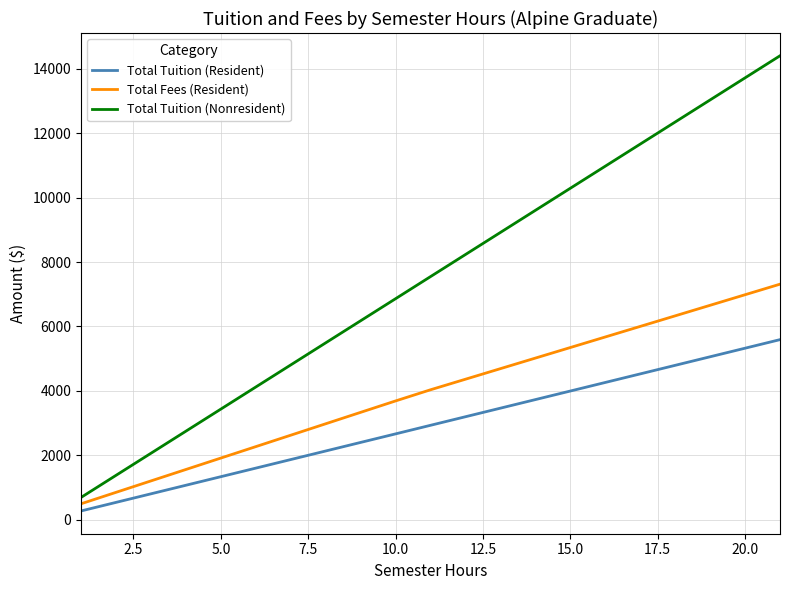

True or false: Total Tuition (Nonresident) has more than 2 points higher than both neighbors.

False